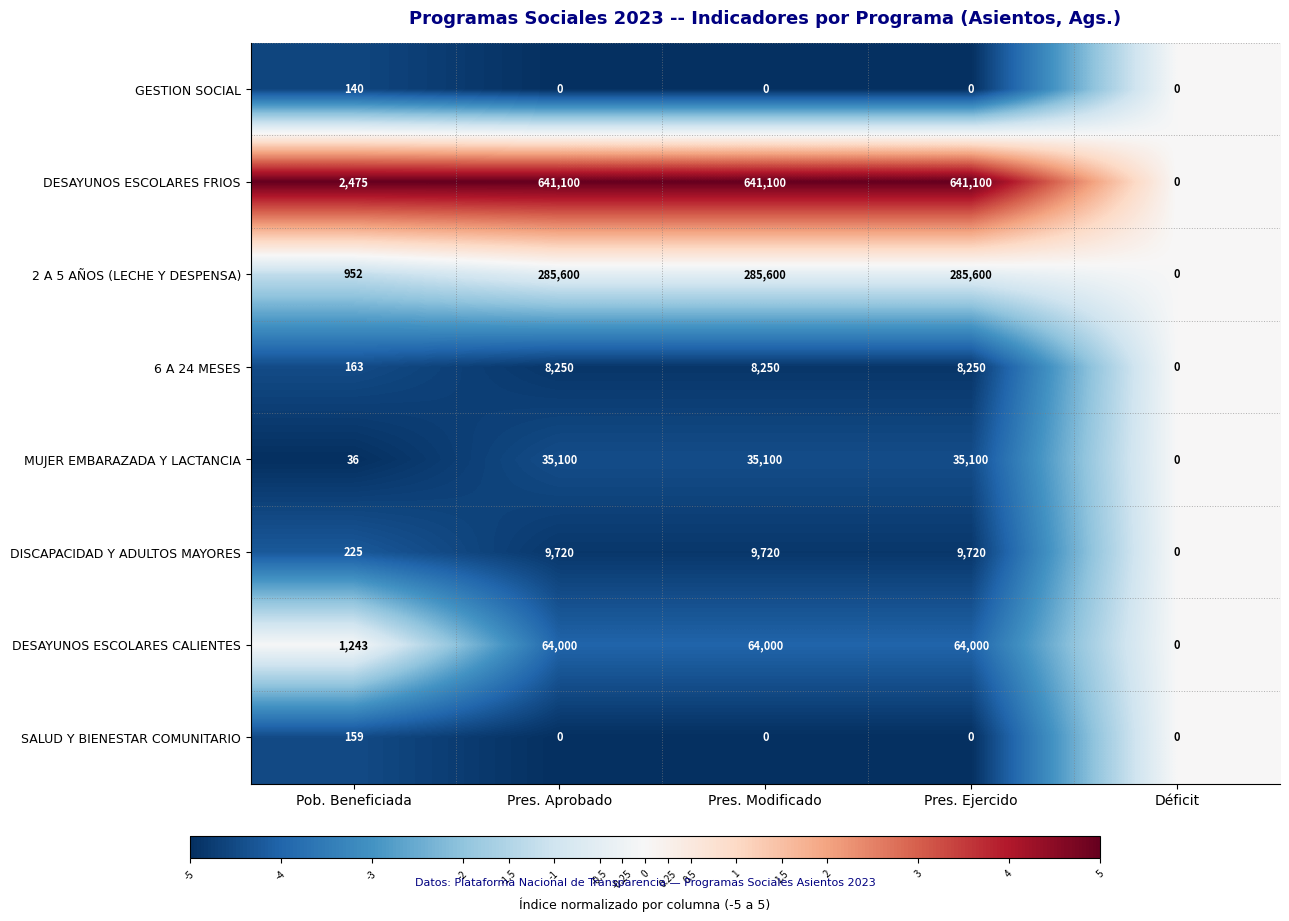

List the series in order of their peak value, highest first.

DESAYUNOS ESCOLARES FRIOS, 2 A 5 AÑOS (LECHE Y DESPENSA), DESAYUNOS ESCOLARES CALIENTES, MUJER EMBARAZADA Y LACTANCIA, DISCAPACIDAD Y ADULTOS MAYORES, 6 A 24 MESES, SALUD Y BIENESTAR COMUNITARIO, GESTION SOCIAL